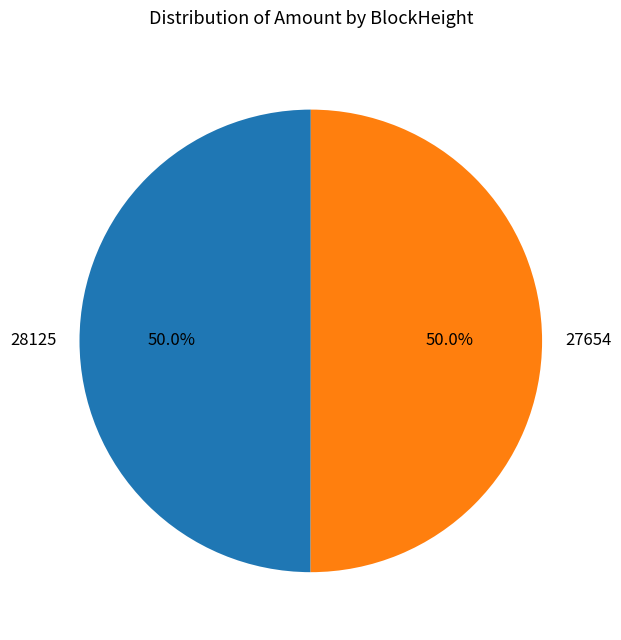

To the nearest percent, what is the combined percentage of 28125 and 27654?

100%